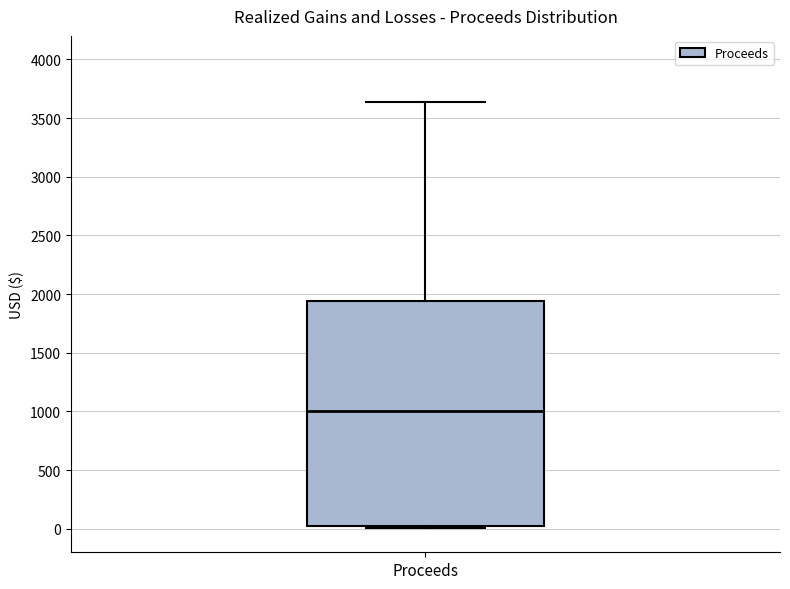

Read this box plot against the y-axis: the position of the median line, the range covered by the box, and the ends of both whiskers. The values are not printed on the chart, so give them approximately, as read against the axis.

median 1000, box 0 to 1950, whiskers 0 (just below the box's lower edge) to 3650